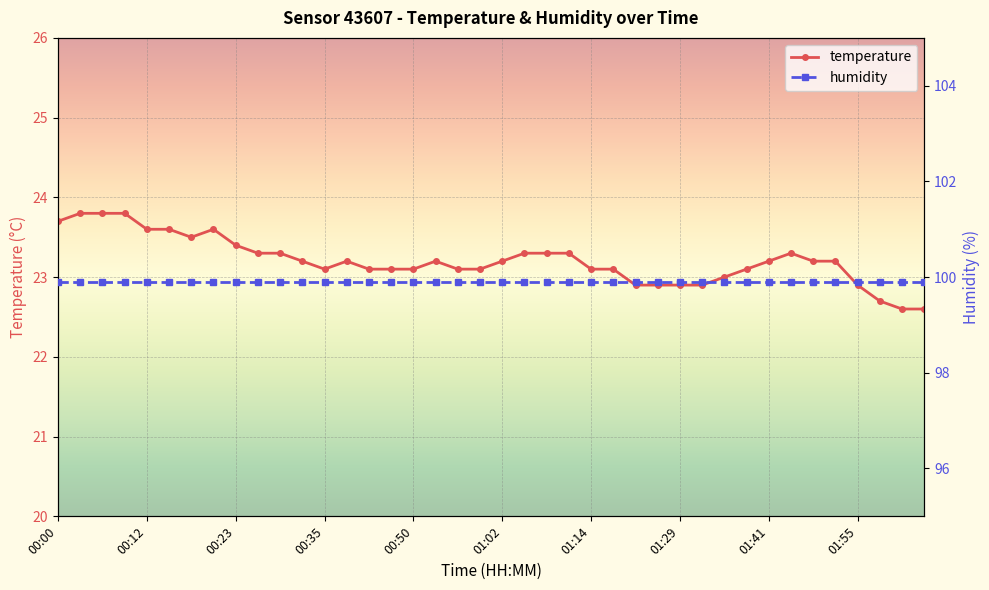

True or false: temperature has a value of 23.6 at 00:12.

True